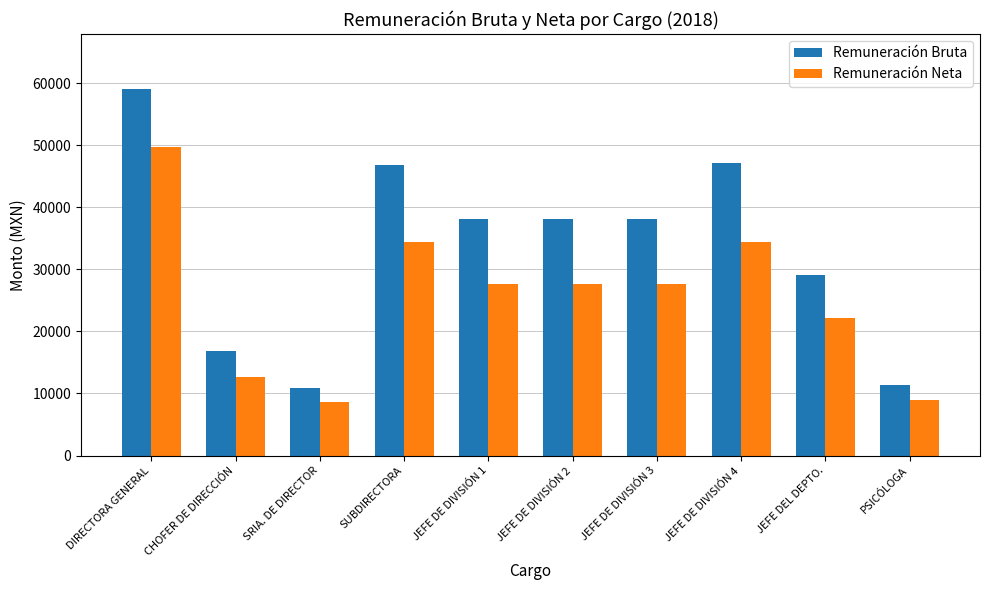

What is the sum of all Remuneración Bruta values?

335429.7